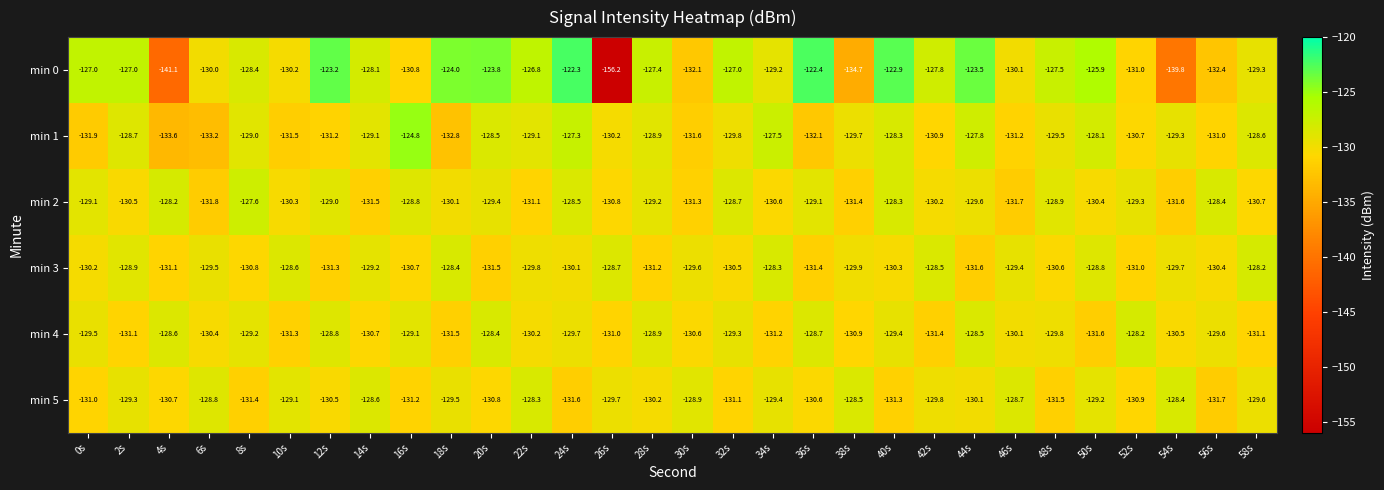

Between 40s and 54s, which series saw the biggest shift?

min 0